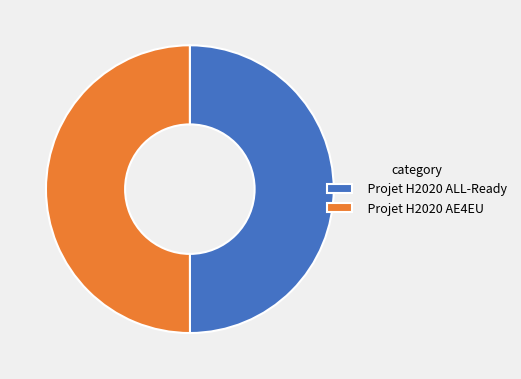

What is the ratio of the value at Projet H2020 ALL-Ready to the value at Projet H2020 AE4EU?

1.0